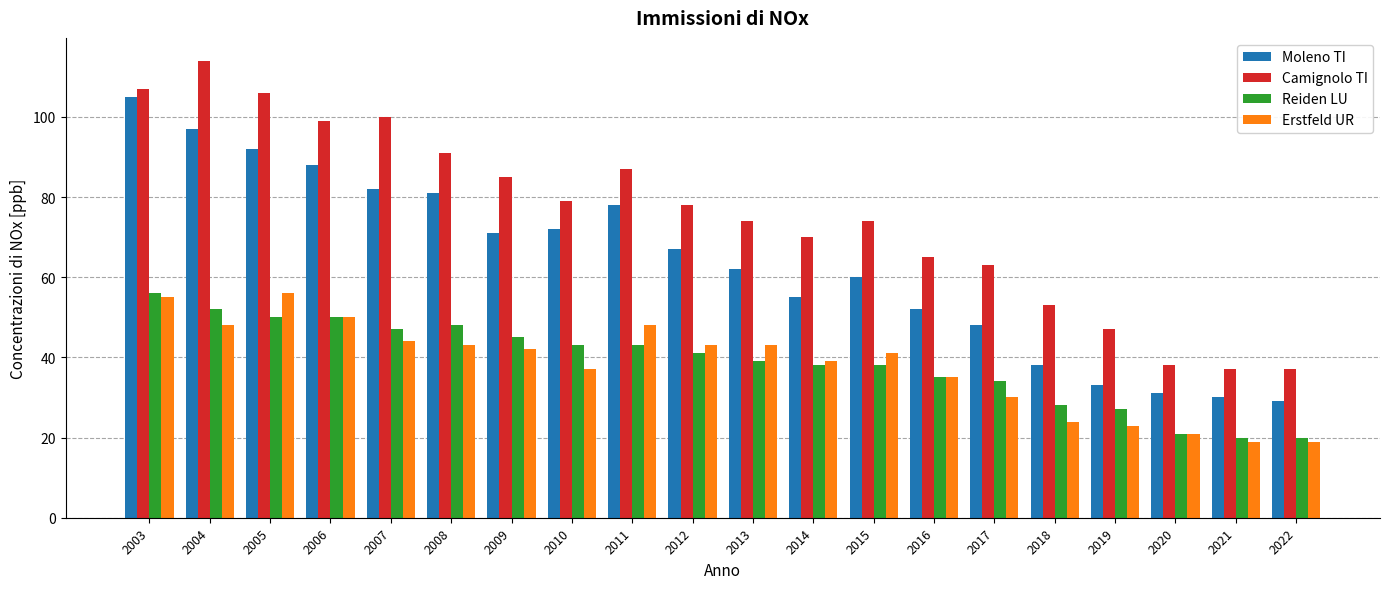

Reading left to right, extract all data points from this chart.

Moleno TI: 105	97	92	88	82	81	71	72	78	67	62	55	60	52	48	38	33	31	30	29
Camignolo TI: 107	114	106	99	100	91	85	79	87	78	74	70	74	65	63	53	47	38	37	37
Reiden LU: 56	52	50	50	47	48	45	43	43	41	39	38	38	35	34	28	27	21	20	20
Erstfeld UR: 55	48	56	50	44	43	42	37	48	43	43	39	41	35	30	24	23	21	19	19